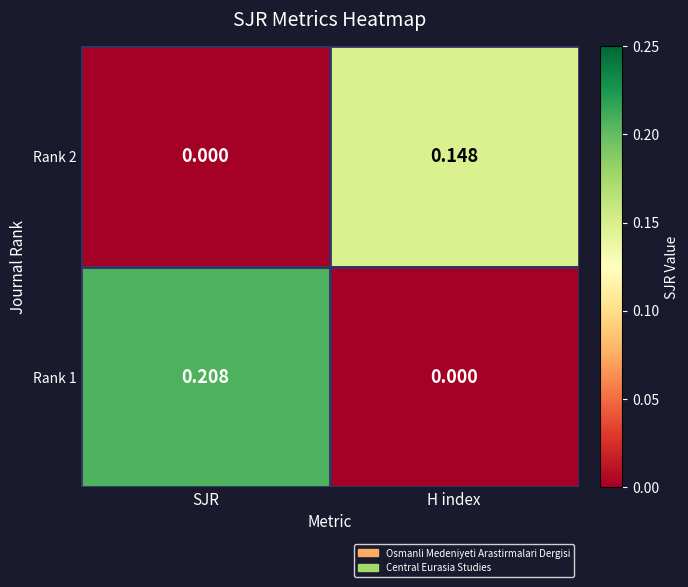

Between SJR and H index, which series saw the biggest shift?

Rank 1